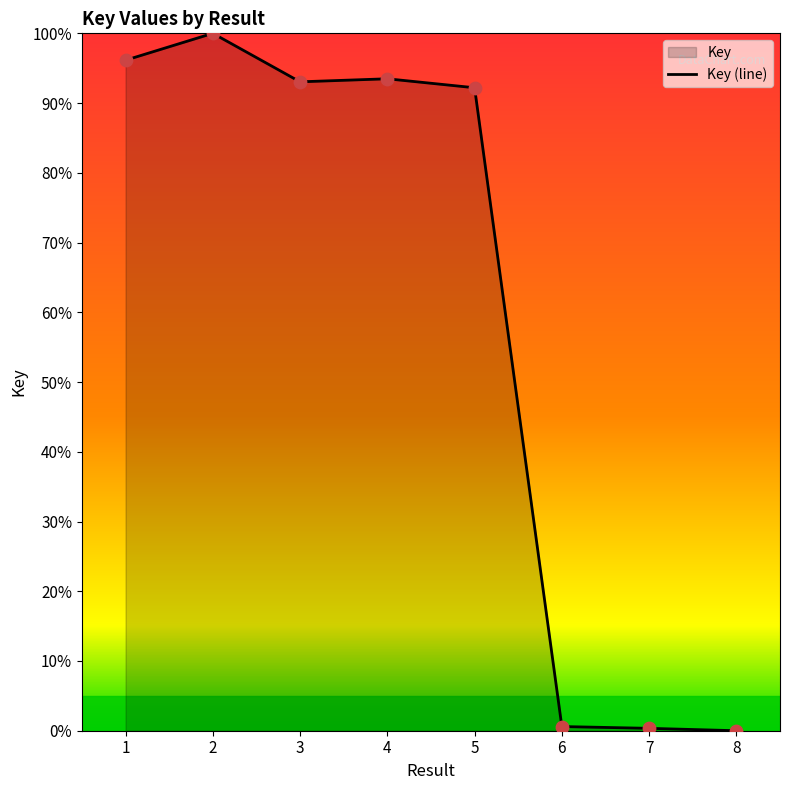

What is the change in value from 6 to 8?

-0.6